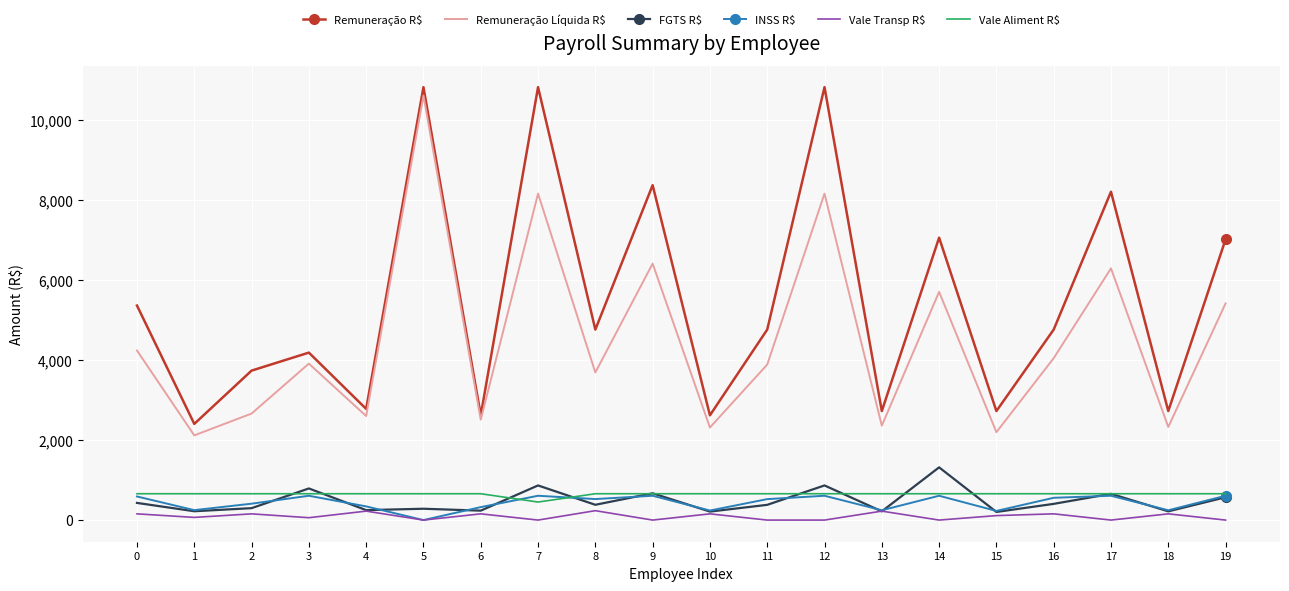

What is the greatest value displayed?

10831.6